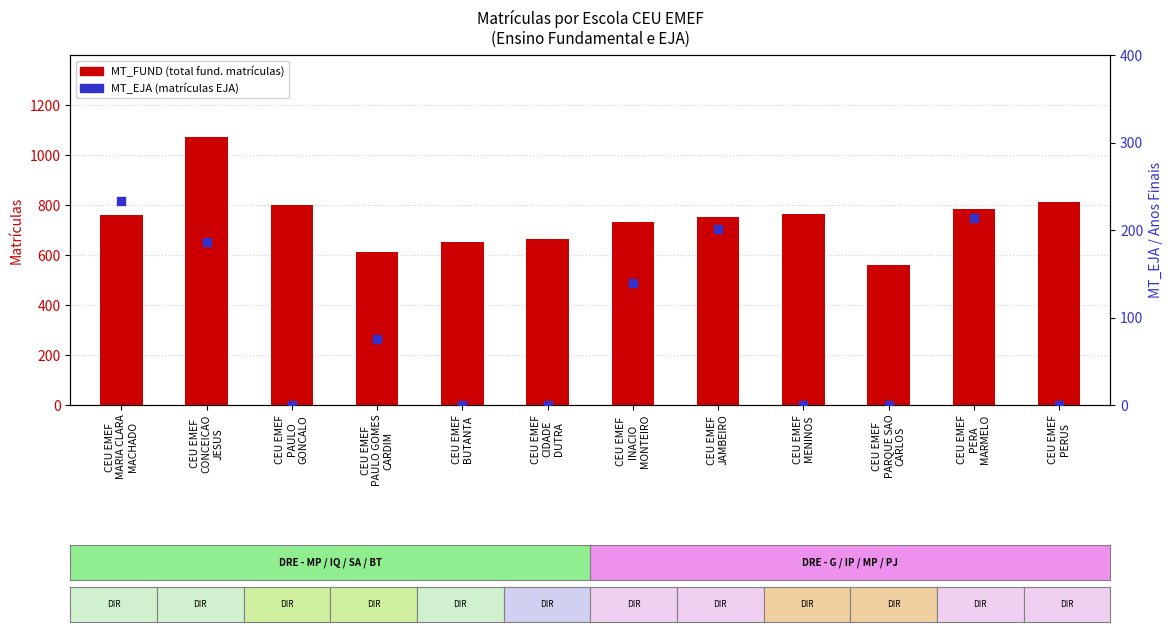

Which series has the largest Y range (max minus min)?

MT_FUND (total fund.)